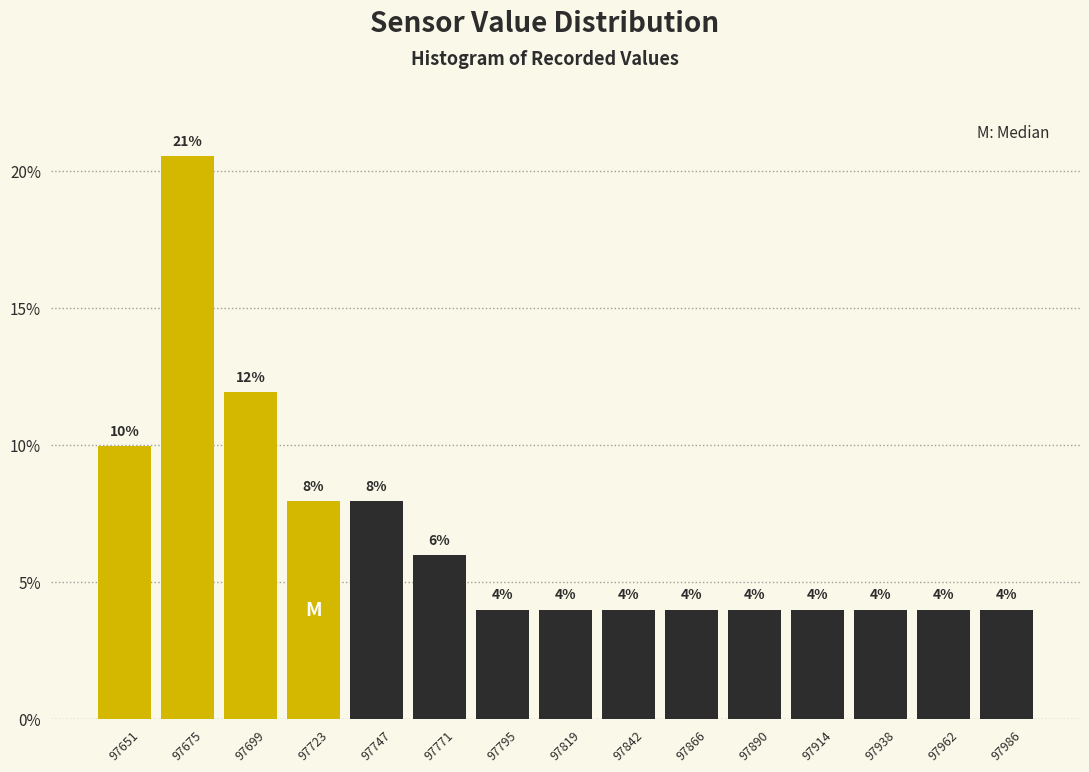

Which range on the x-axis has the tallest bar?

97665 to 97690